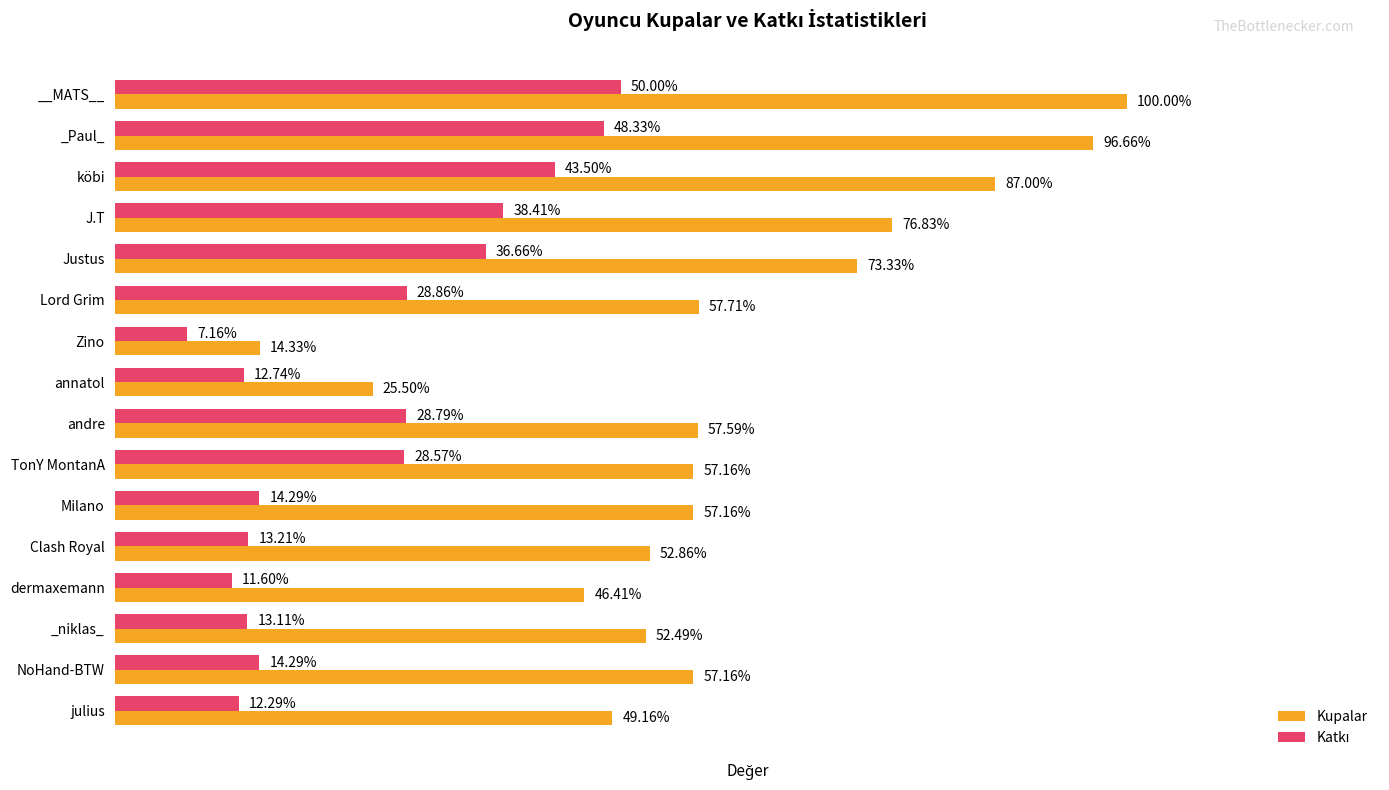

Which series has the largest range (max minus min)?

Kupalar